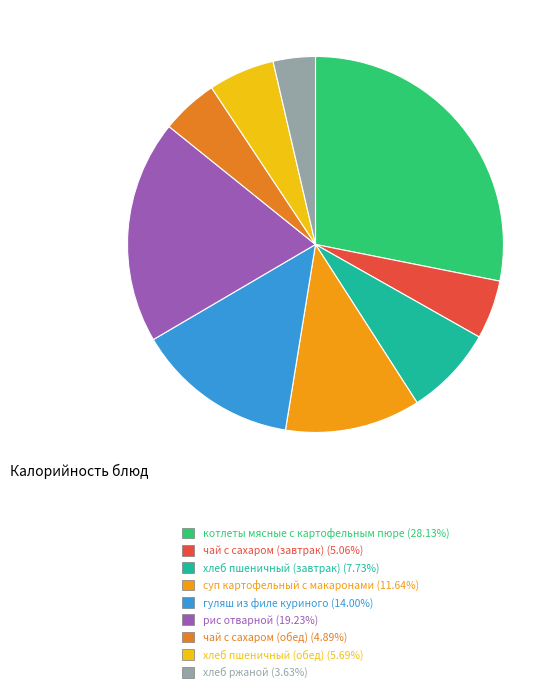

Does any single category account for the majority?

No